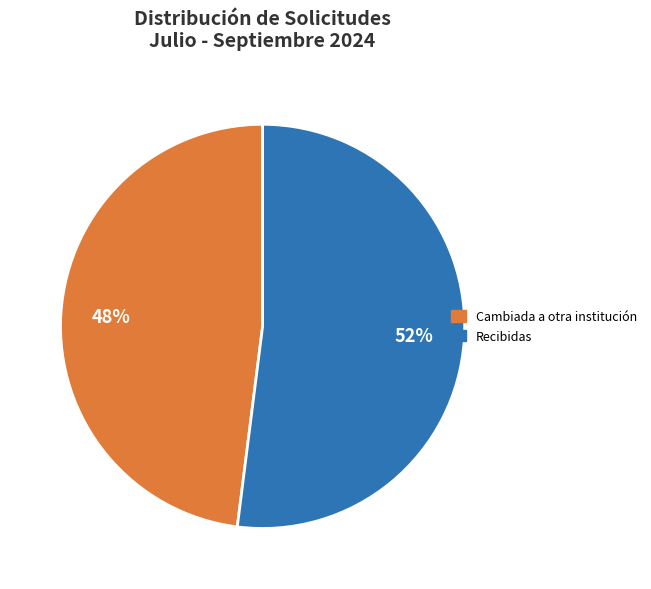

True or false: Recibidas accounts for 52% of the total.

True